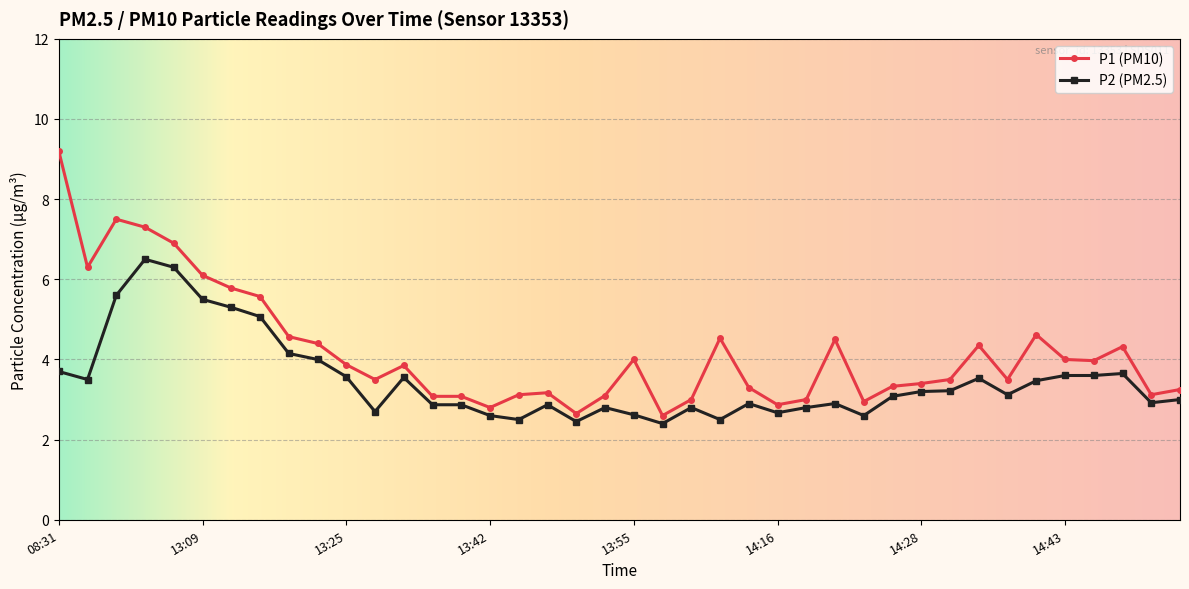

True or false: P2 (PM2.5) has more than 2 points higher than both neighbors.

True